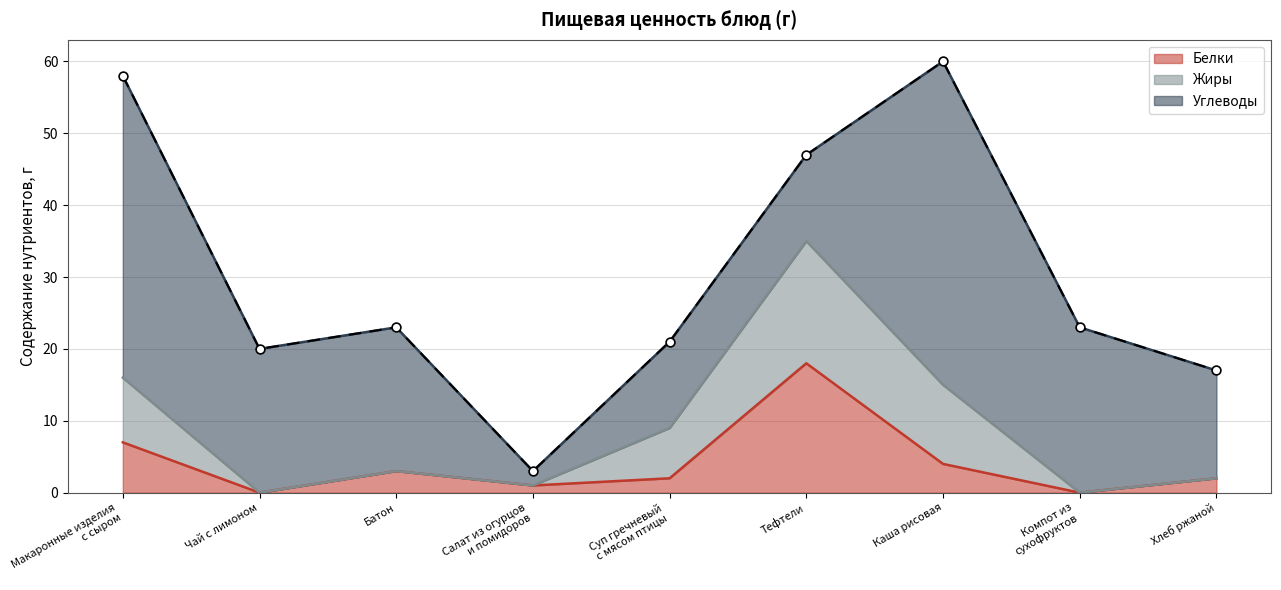

What are all the series names shown in the legend?

Белки, Жиры, Углеводы